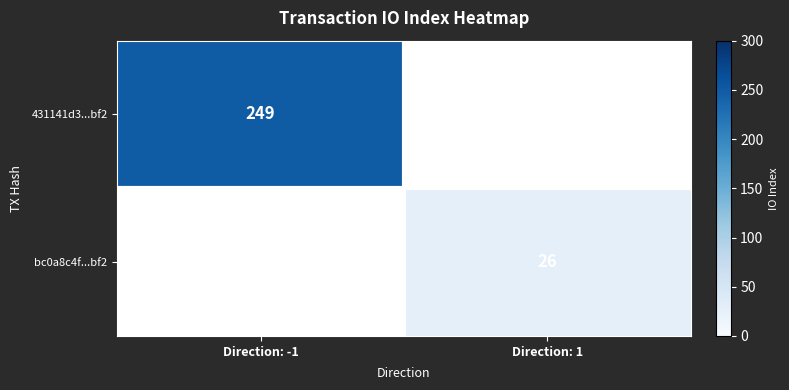

The value of bc0a8c4f...bf2 at Direction: 1 is 17. True or false?

False